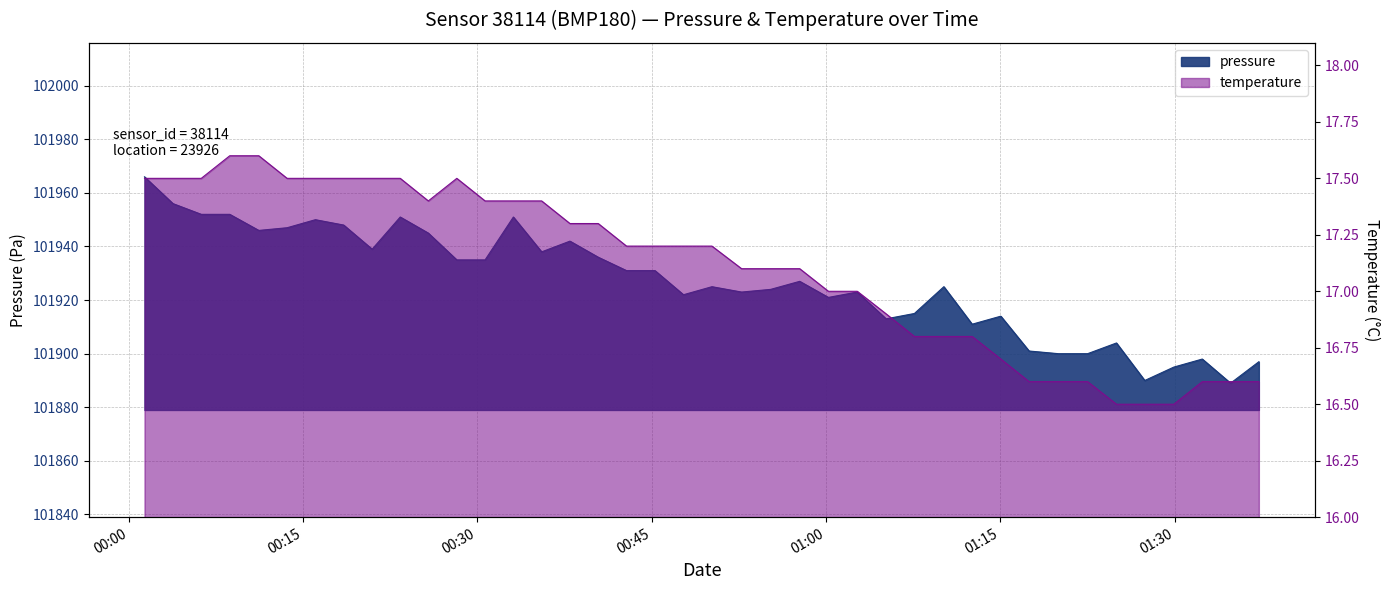

Is it true that temperature equals 16.9 at 2022-09-02T01:05:10?

True